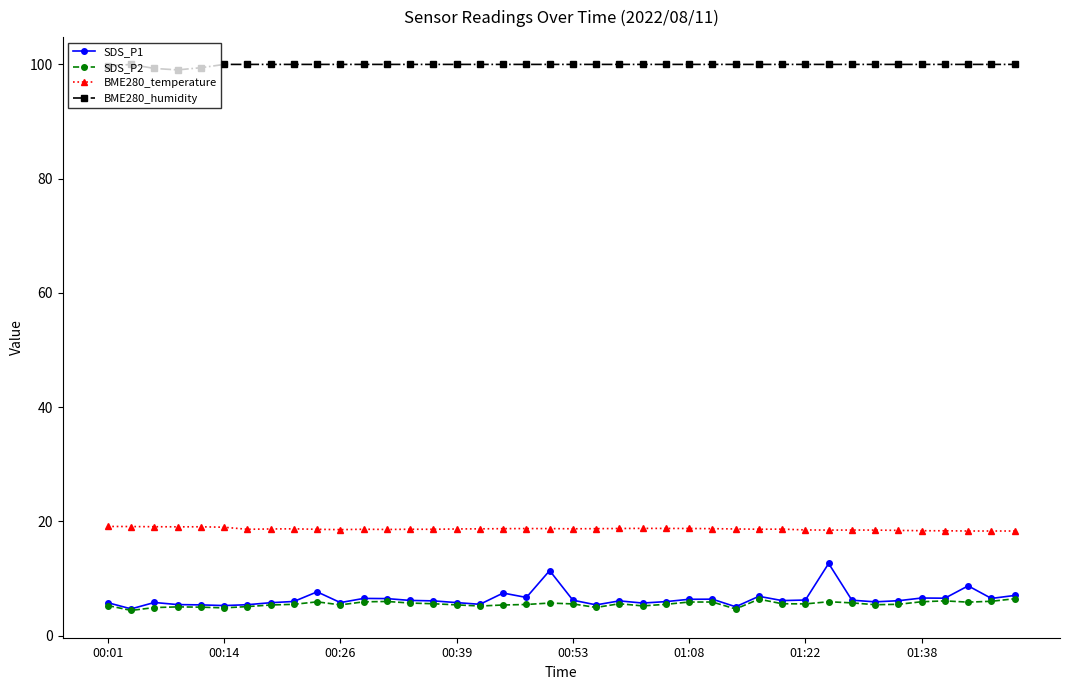

True or false: BME280_temperature and SDS_P2 cross at least once.

False